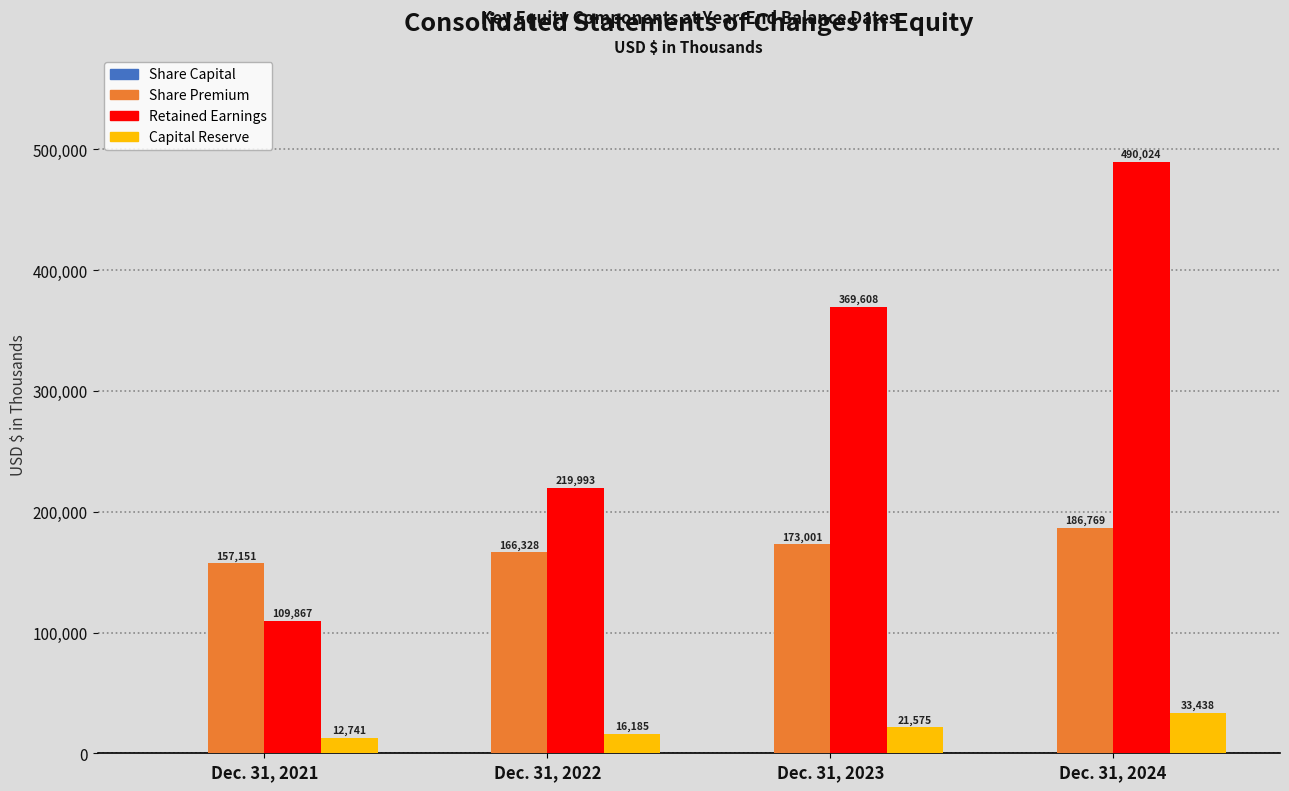

Which category has the highest value in the Capital Reserve series?

Dec. 31, 2024